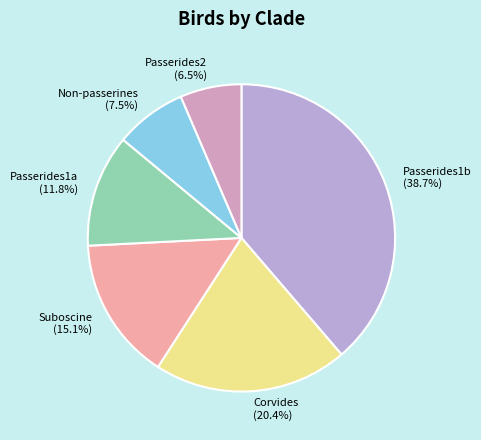

To the nearest percent, what is the difference between the largest and smallest slice percentages?

32%